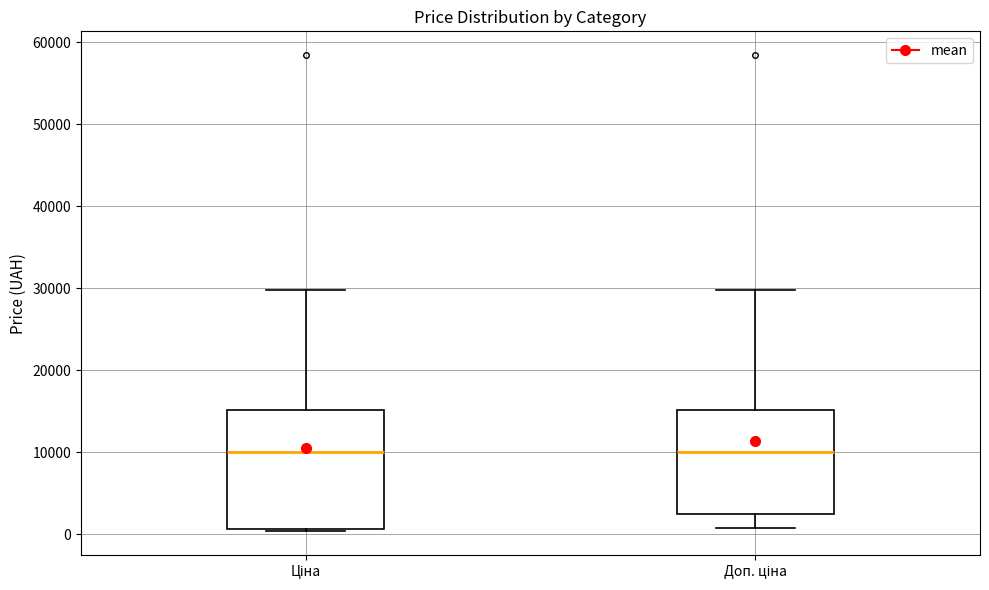

Comparing the boxes themselves (not the whiskers), which one is the tallest?

Ціна